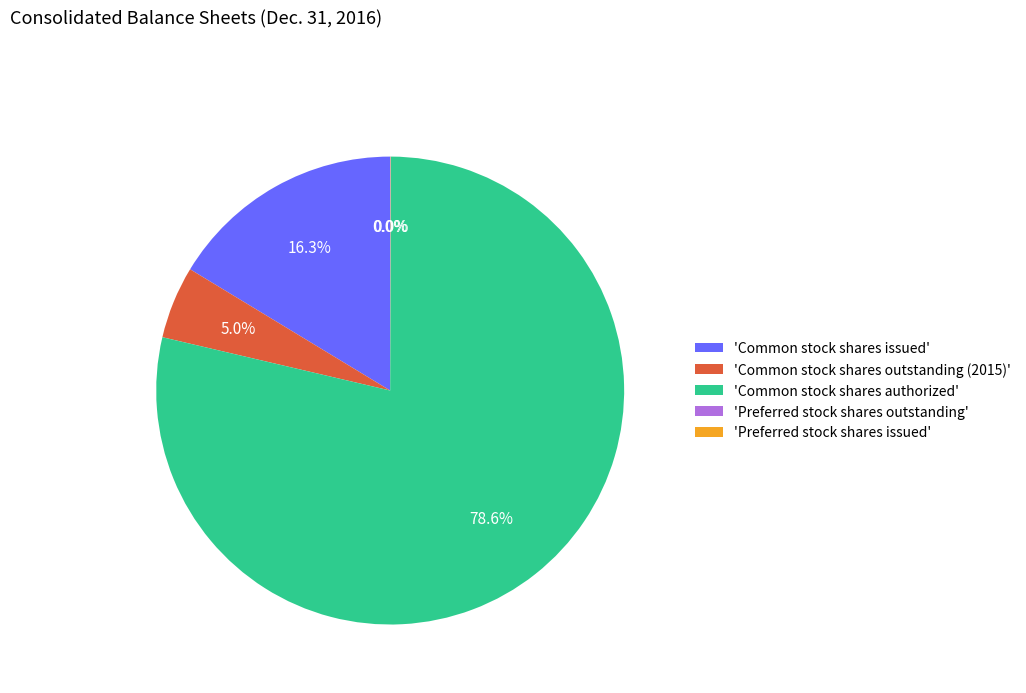

Which category has the biggest portion of the pie?

'Common stock shares authorized'